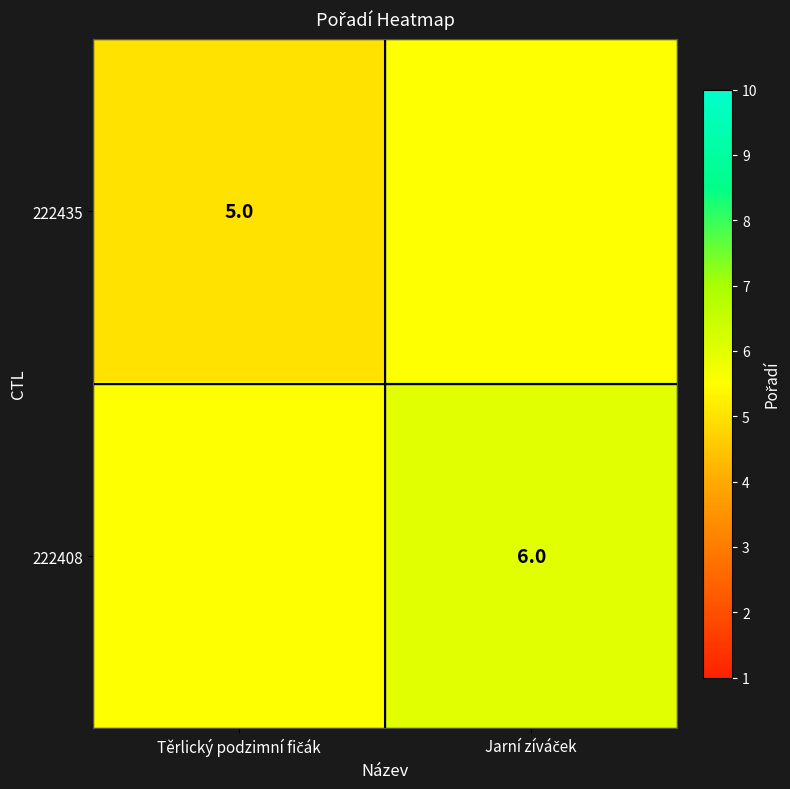

Which has a higher value, Těrlický podzimní fičák or Jarní zíváček?

Jarní zíváček